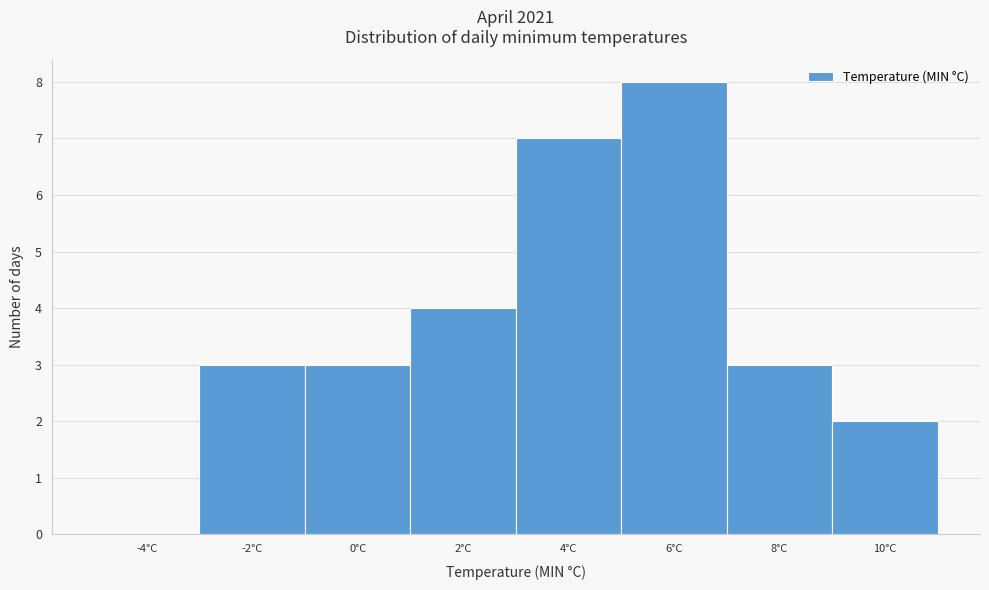

Reading left to right, what are all the values shown in this chart?

-4°C=0	-2°C=3	0°C=3	2°C=4	4°C=7	6°C=8	8°C=3	10°C=2